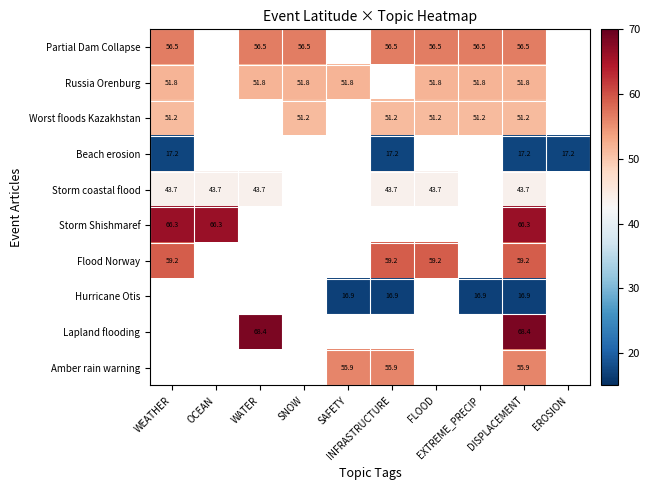

Which category has the lowest value across all series?

SAFETY